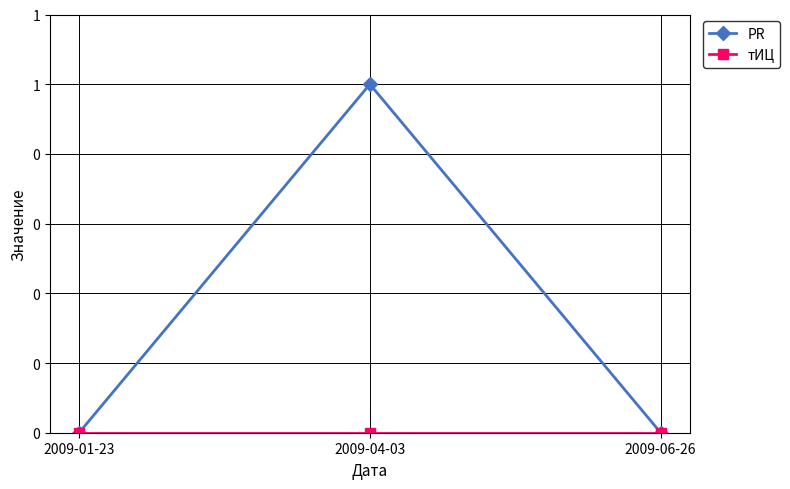

Does the chart have visible grid lines?

Yes